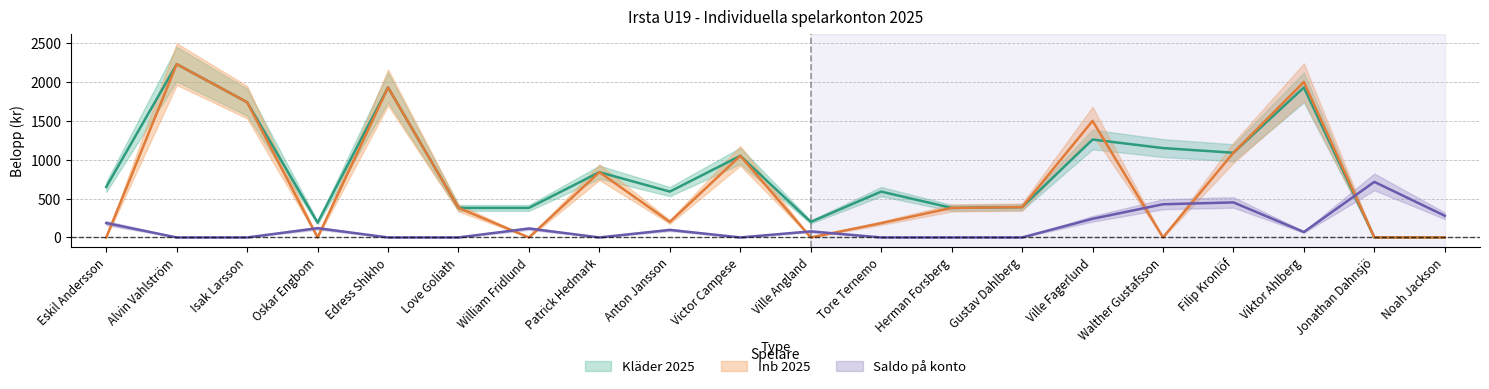

How many times do Kläder 2025 and Saldo på konto cross each other?

1